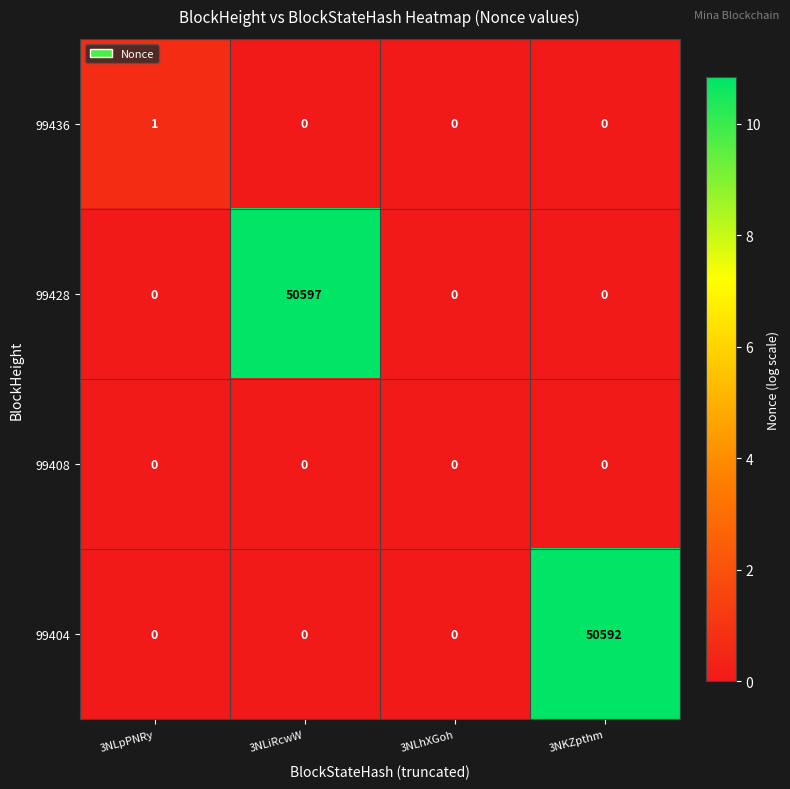

At which label does 99436 reach its peak?

3NLpPNRy